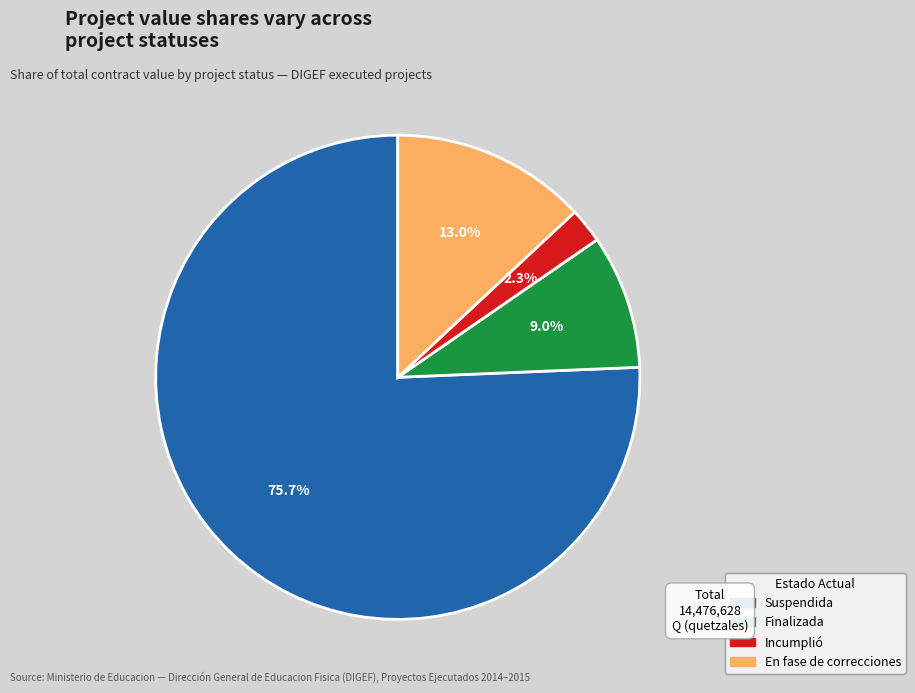

Is there a majority slice in this chart?

Yes